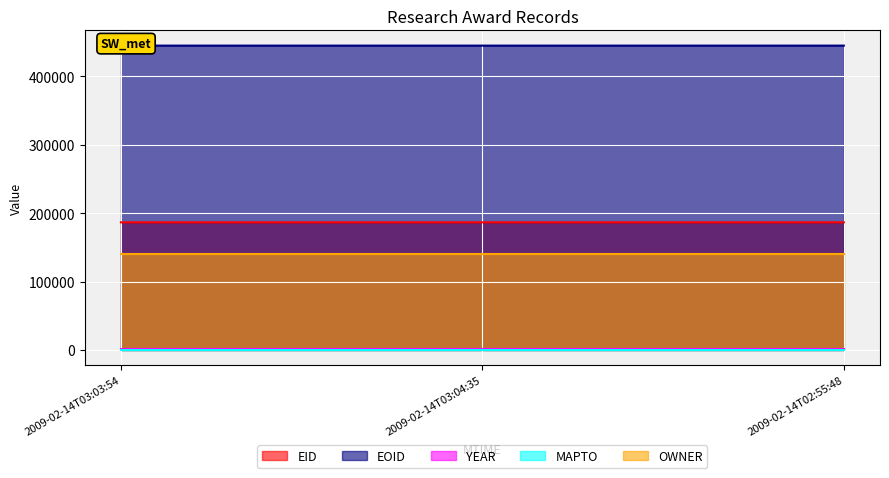

Reading right to left, what are all the values shown in this chart?

EID: 186569	186568	186571
EOID: 445021	445026	445025
YEAR: 2007	2007	2007
MAPTO: 0	0	0
OWNER: 140717	140717	140717